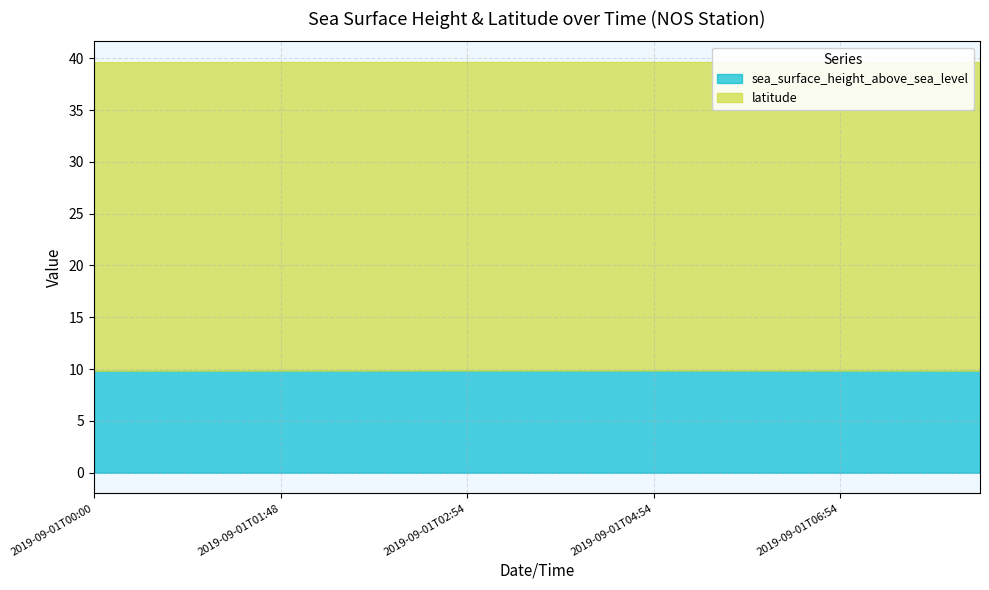

What is the sum of all sea_surface_height_above_sea_level values?

196.9